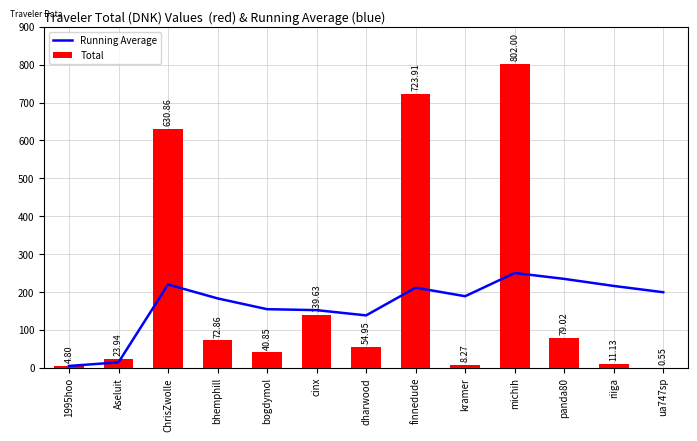

Reading right to left, list all the values displayed in this chart.

Running Average: 199.4	216.0	234.6	250.2	188.9	211.5	138.3	152.2	154.7	183.1	219.9	14.4	4.8
Total: 0.6	11.1	79.0	802.0	8.3	723.9	55.0	139.6	40.9	72.9	630.9	23.9	4.8